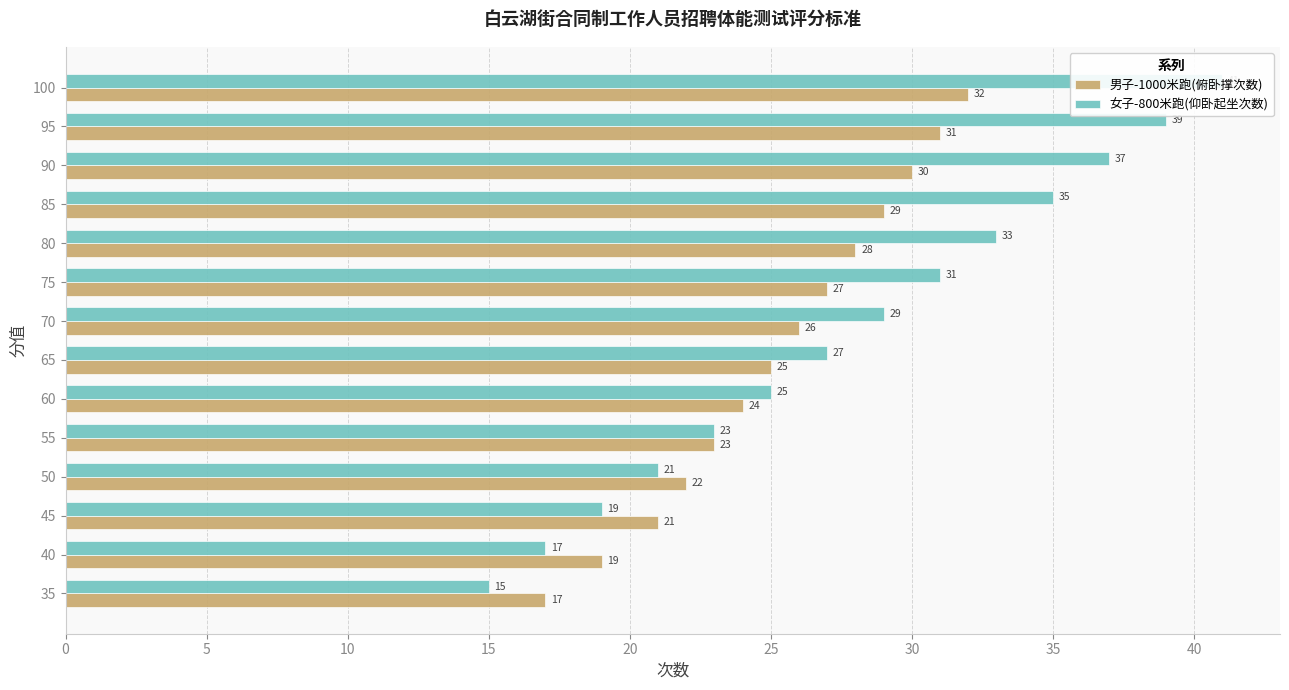

What is the greatest value displayed?

41